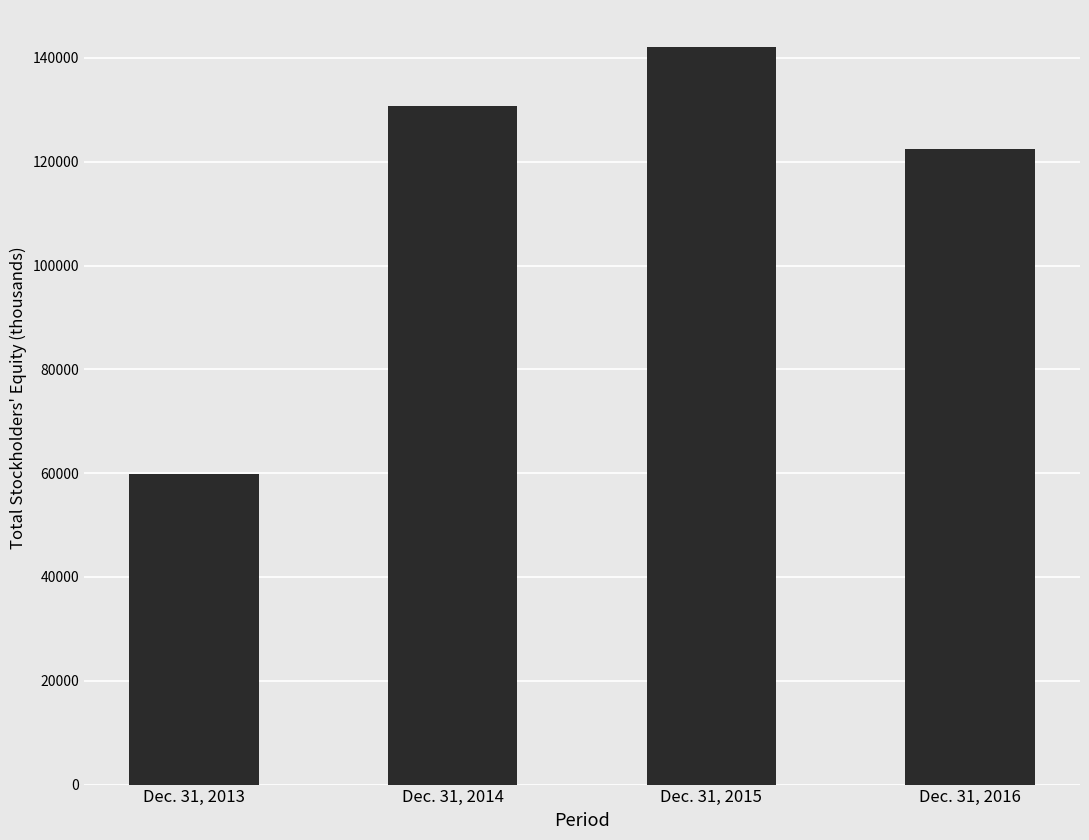

Does the chart contain stacked bars?

No